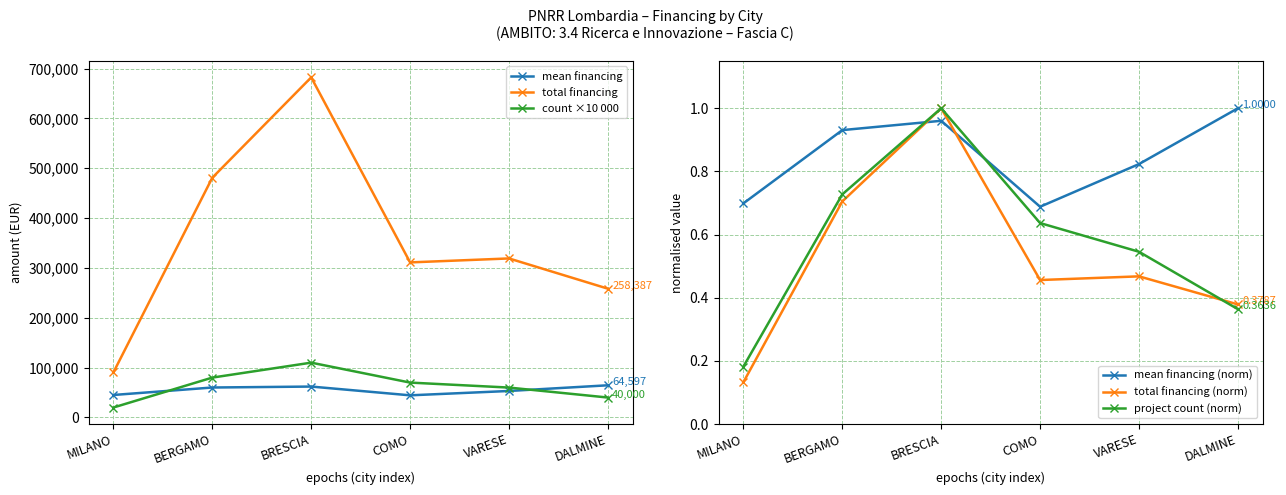

Reading left to right, transcribe all the data shown in this chart.

mean financing: MILANO=45134.3	BERGAMO=60123.6	BRESCIA=62029.7	COMO=44448.1	VARESE=53178.2	DALMINE=64596.7
total financing: MILANO=90268.6	BERGAMO=480988.9	BRESCIA=682326.7	COMO=311136.9	VARESE=319069.1	DALMINE=258386.7
count ×10 000: MILANO=20000.0	BERGAMO=80000.0	BRESCIA=110000.0	COMO=70000.0	VARESE=60000.0	DALMINE=40000.0
mean financing (norm): MILANO=0.7	BERGAMO=0.9	BRESCIA=1.0	COMO=0.7	VARESE=0.8	DALMINE=1.0
total financing (norm): MILANO=0.1	BERGAMO=0.7	BRESCIA=1.0	COMO=0.5	VARESE=0.5	DALMINE=0.4
project count (norm): MILANO=0.2	BERGAMO=0.7	BRESCIA=1.0	COMO=0.6	VARESE=0.5	DALMINE=0.4